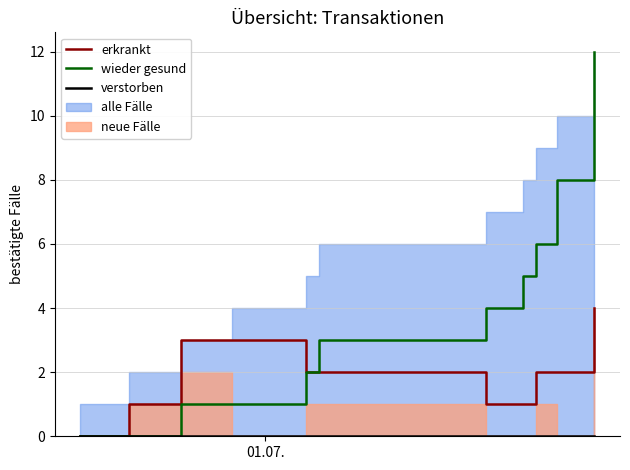

What is the maximum value for wieder gesund?

12